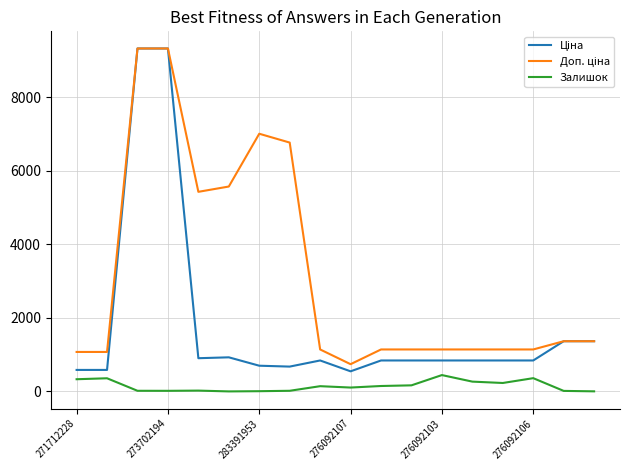

What is the maximum value shown in the chart?

9321.4